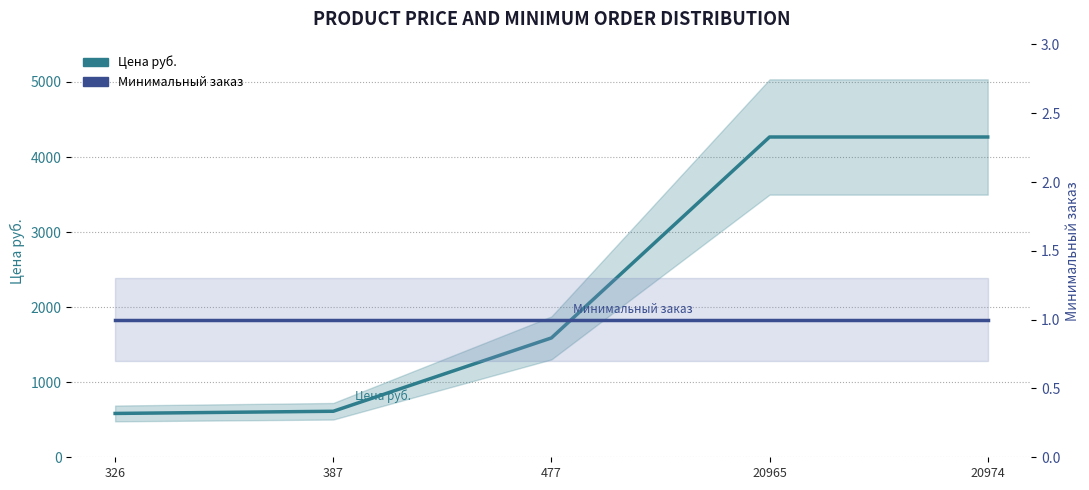

List the labels in order of Минимальный заказ value, largest first.

326, 387, 477, 20965, 20974